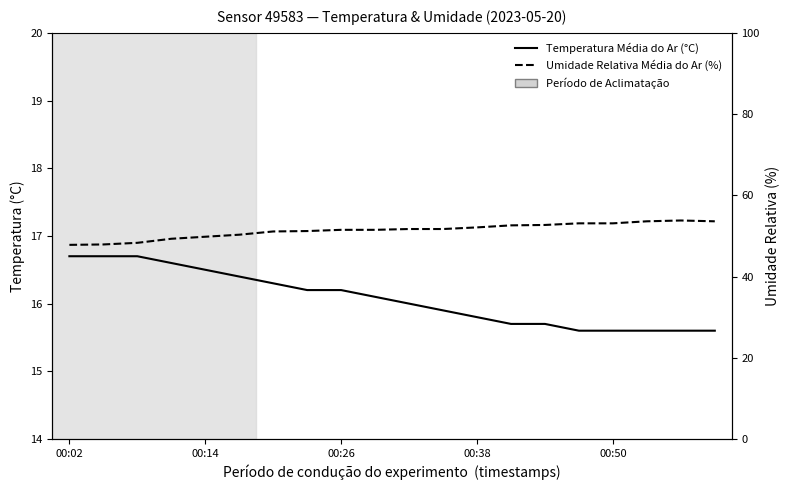

True or false: Umidade Relativa Média do Ar (%) has more than 0 points higher than both neighbors.

True